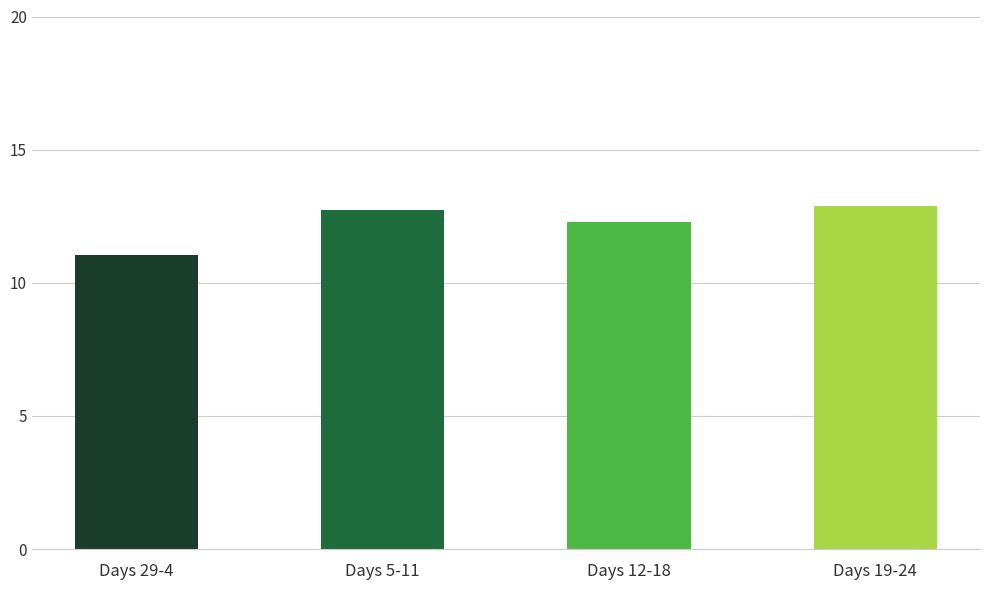

What position from the left is Days 19-24?

4